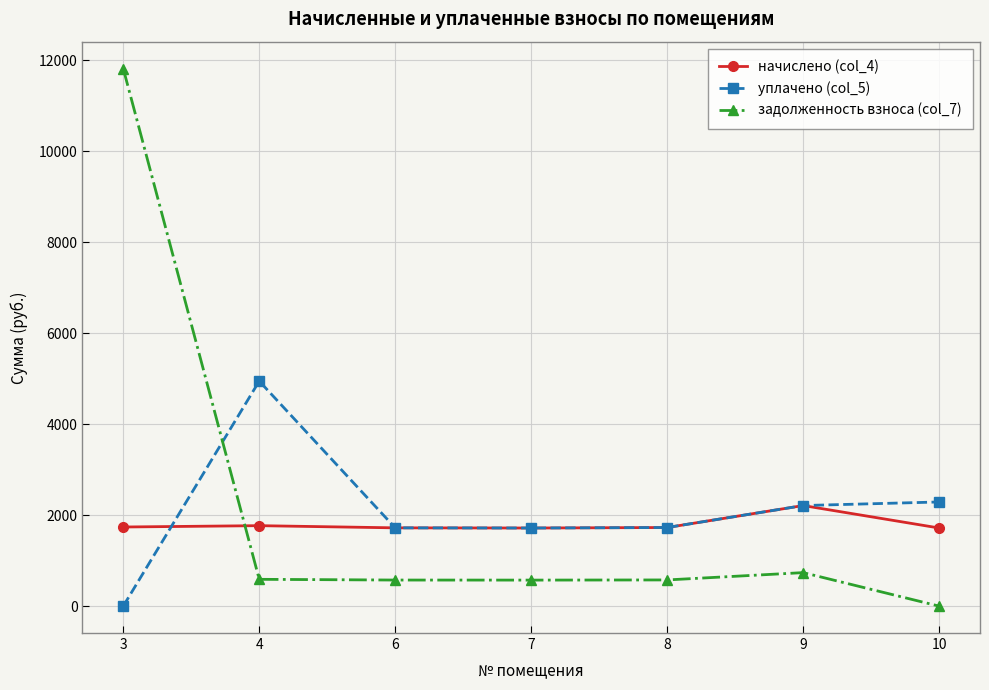

Rank the series by their maximum value, from highest to lowest.

задолженность взноса (col_7), уплачено (col_5), начислено (col_4)